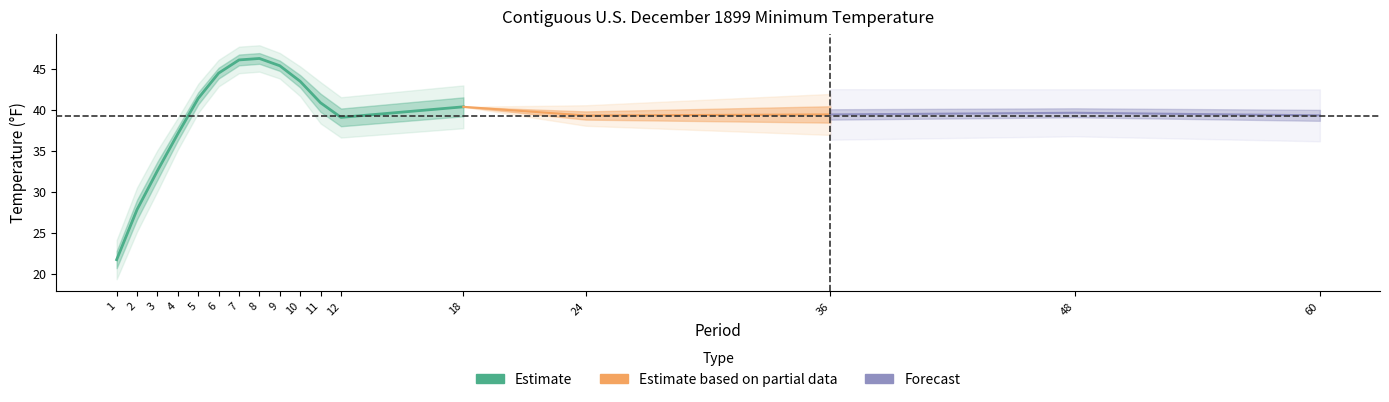

What is the sum of all Value values?

664.3